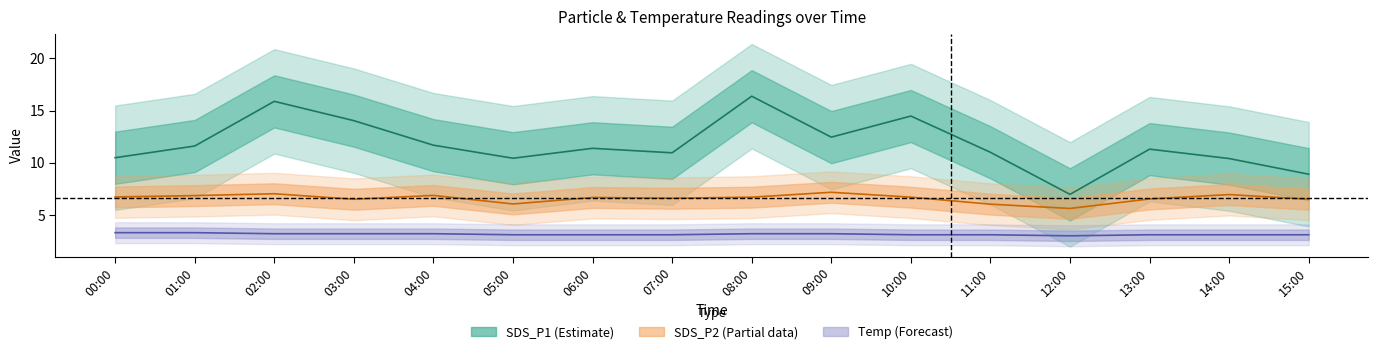

True or false: SDS_P2 (Partial) and SDS_P1 (Estimate) cross at least once.

False